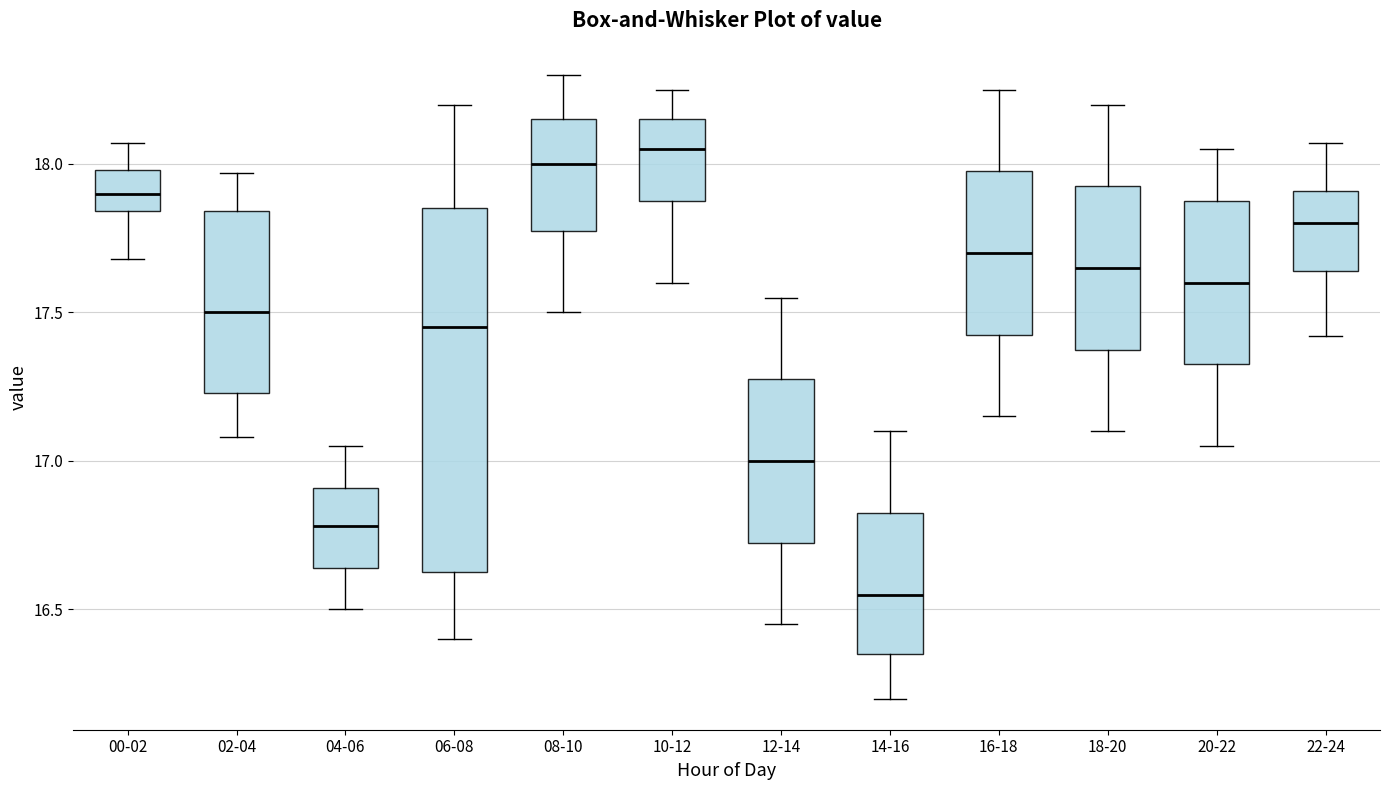

Which box's median line is the lowest?

14-16